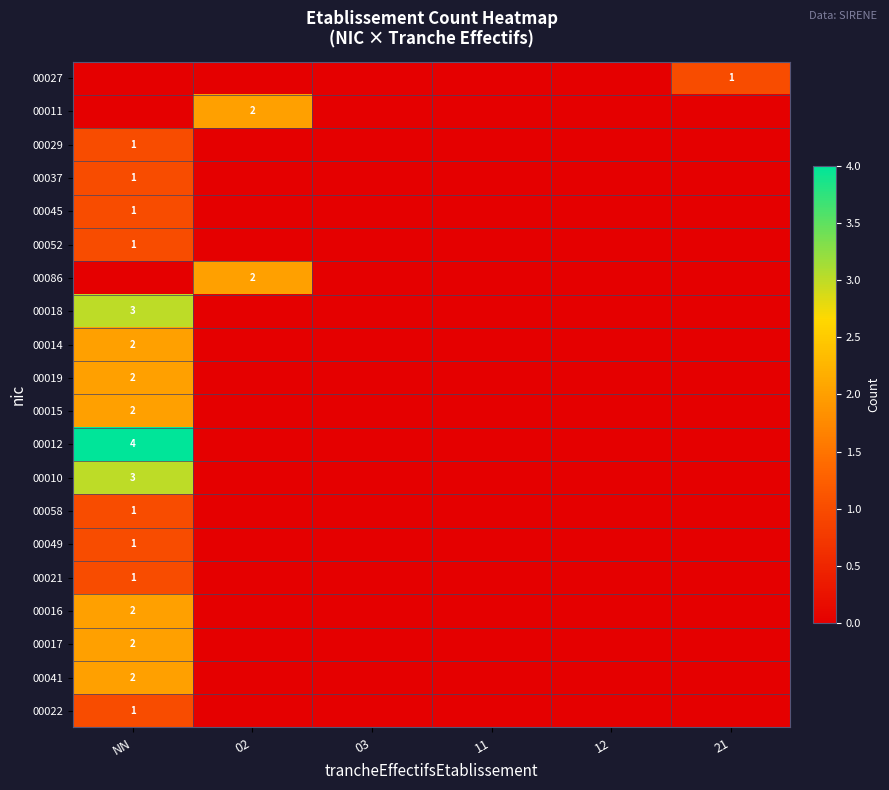

Count the number of categories in the chart.

6